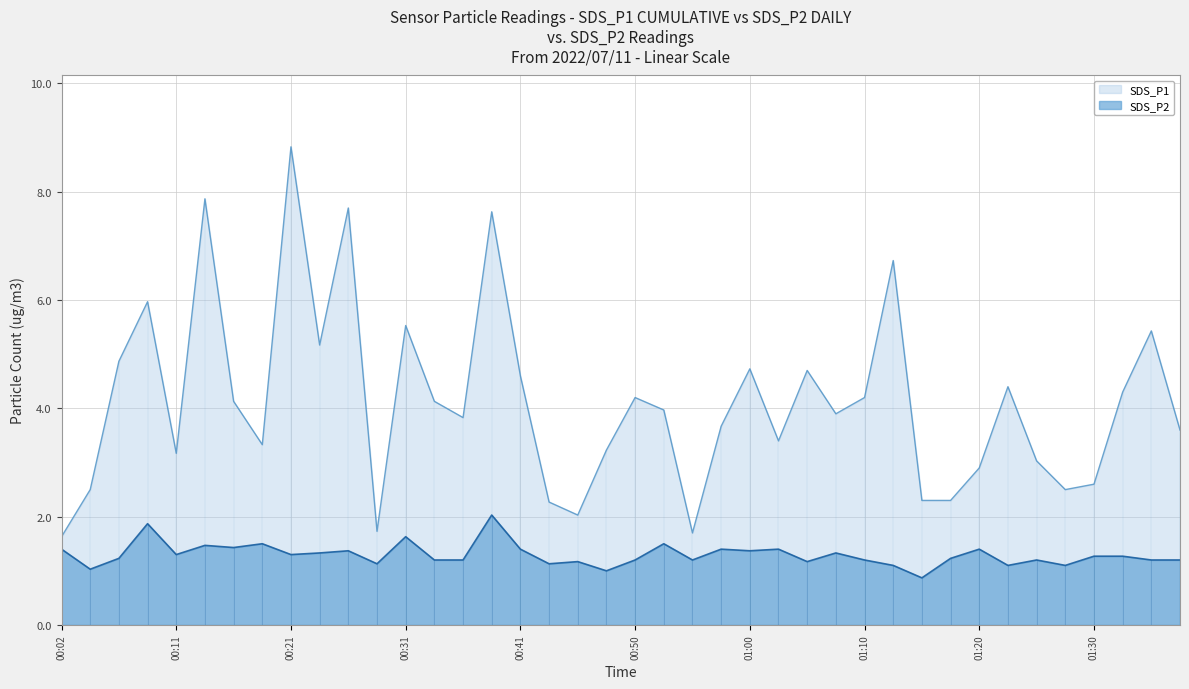

Rank the categories by SDS_P2 value from highest to lowest.

00:38, 00:09, 00:31, 00:19, 00:53, 00:14, 00:16, 00:02, 00:41, 00:58, 01:03, 01:20, 00:26, 01:00, 00:24, 01:08, 00:11, 00:21, 01:30, 01:32, 00:07, 01:17, 00:33, 00:36, 00:50, 00:55, 01:10, 01:25, 01:35, 01:37, 00:46, 01:05, 00:29, 00:43, 01:12, 01:22, 01:28, 00:04, 00:48, 01:15